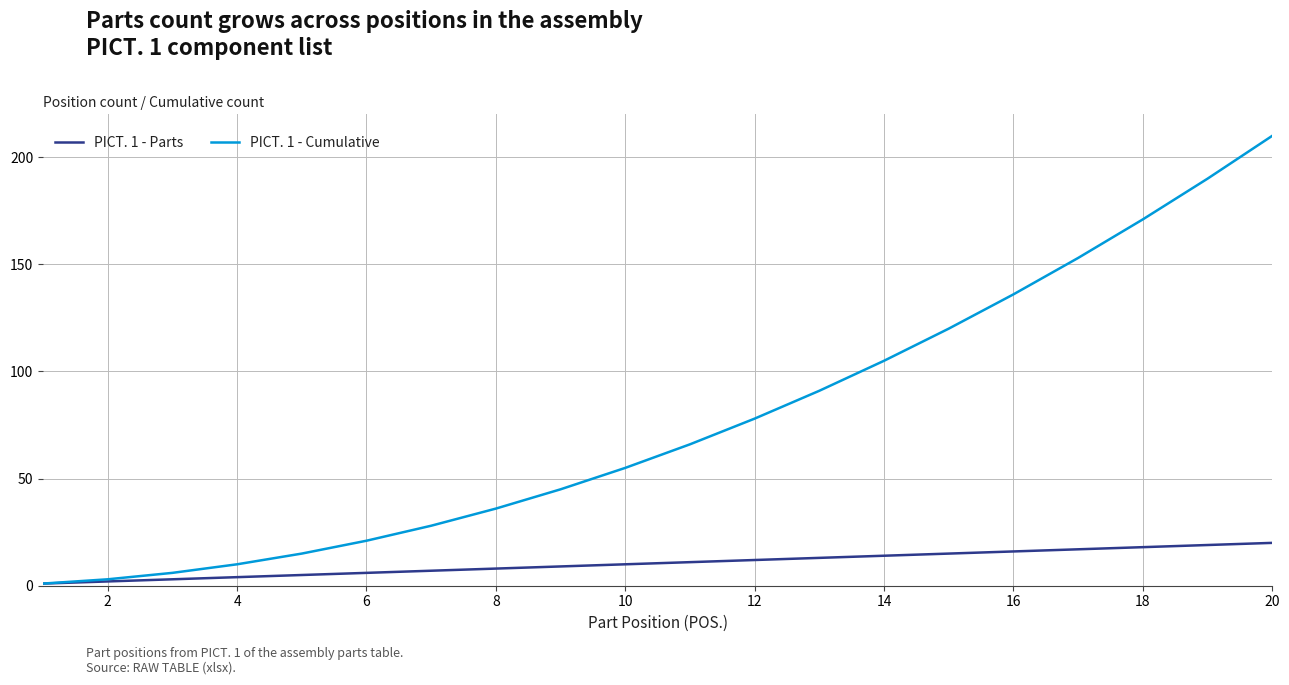

Which series has the widest spread of values?

PICT. 1 - Cumulative